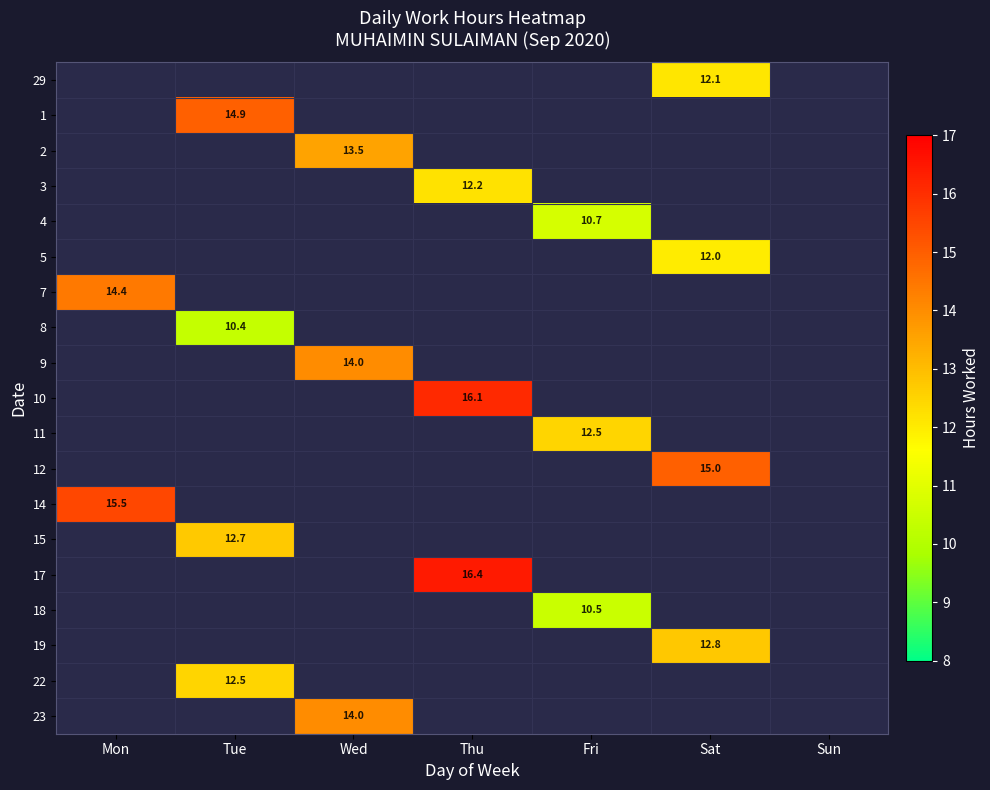

True or false: 14 has a value of 15.5 at Mon.

True